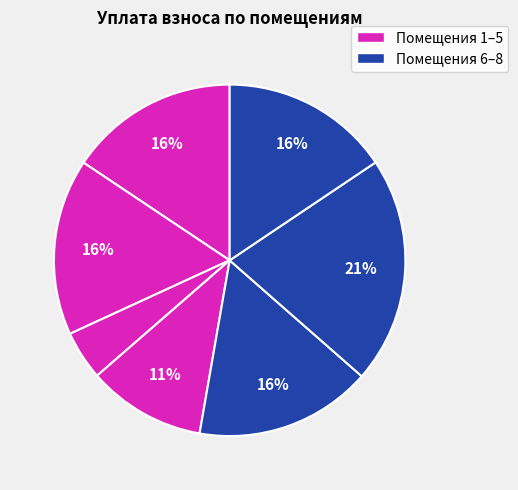

How many slices are in this pie chart?

7